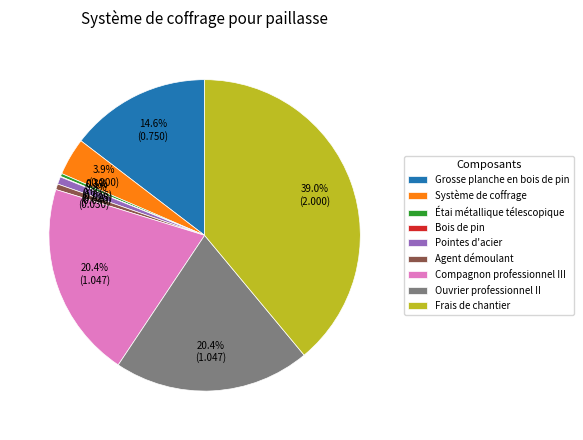

The Système de coffrage slice represents 14% of the pie. True or false?

False